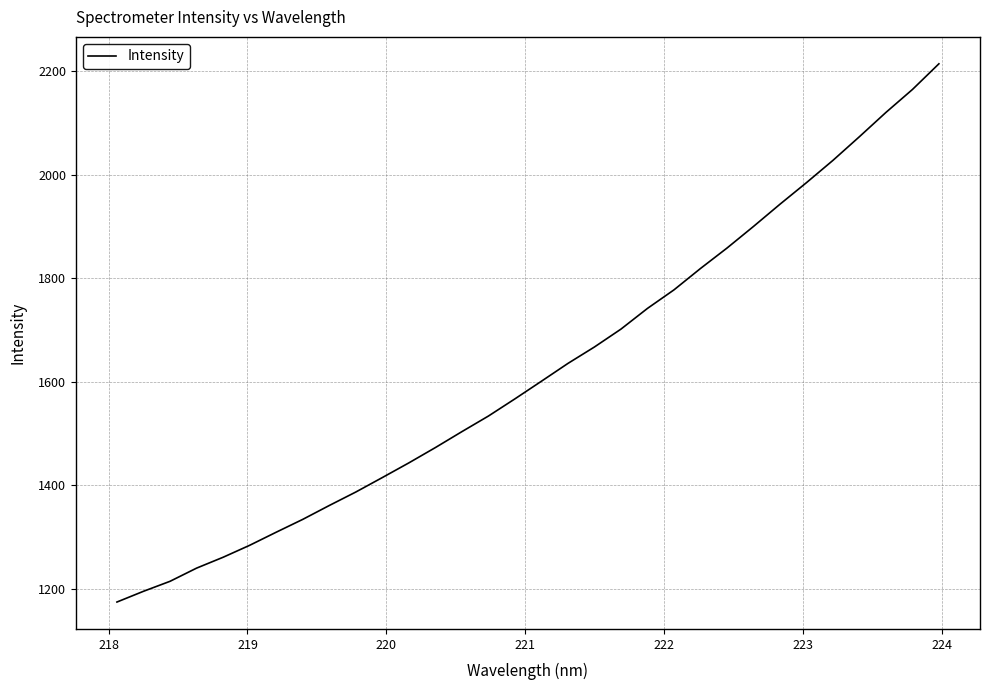

What is the greatest value displayed?

2214.0